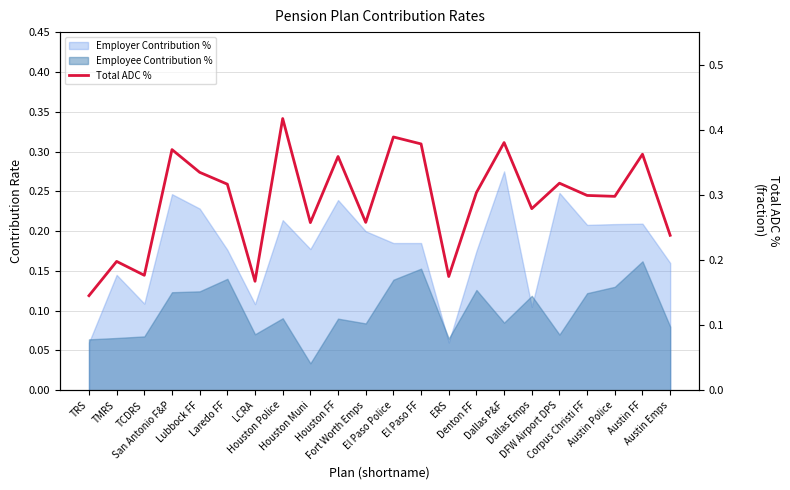

Where is the first local minimum?

TCDRS